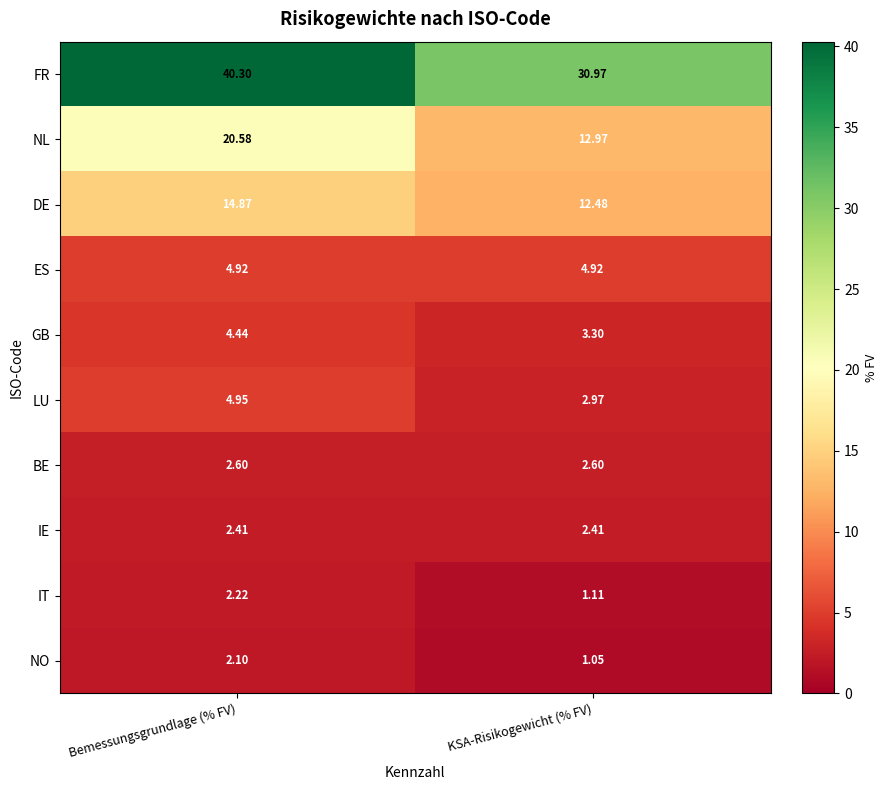

List the series in order of their peak value, lowest first.

NO, IT, IE, BE, GB, ES, LU, DE, NL, FR